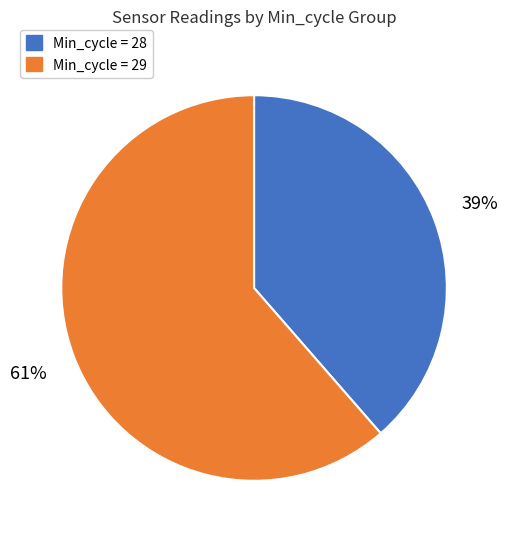

Count the number of slices in the pie.

2